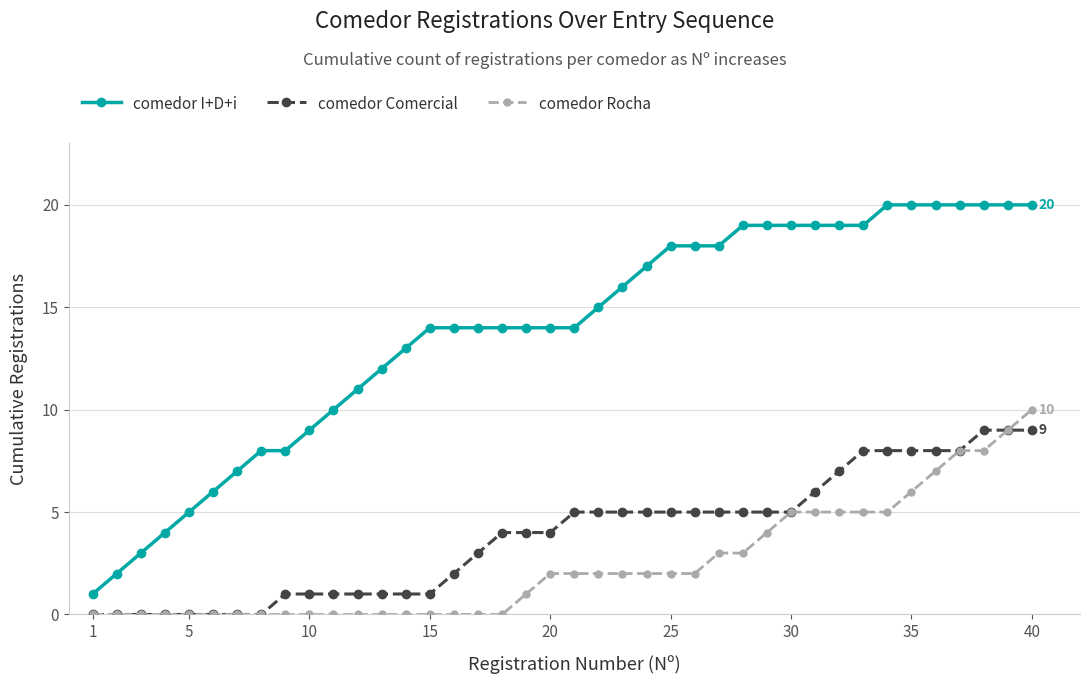

List the series in order of their peak value, highest first.

comedor I+D+i, comedor Rocha, comedor Comercial